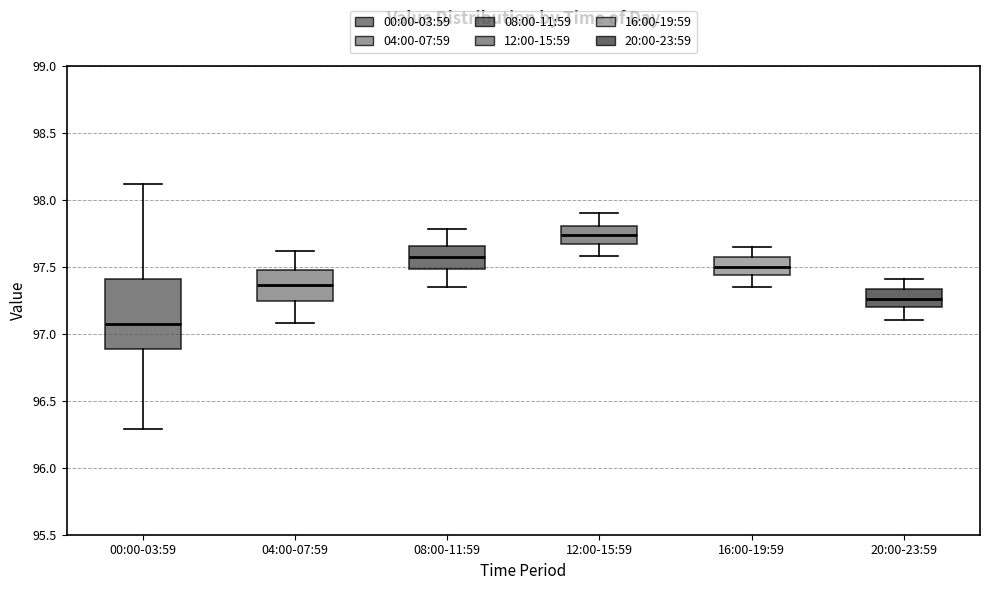

Which box's median line is the highest?

12:00-15:59